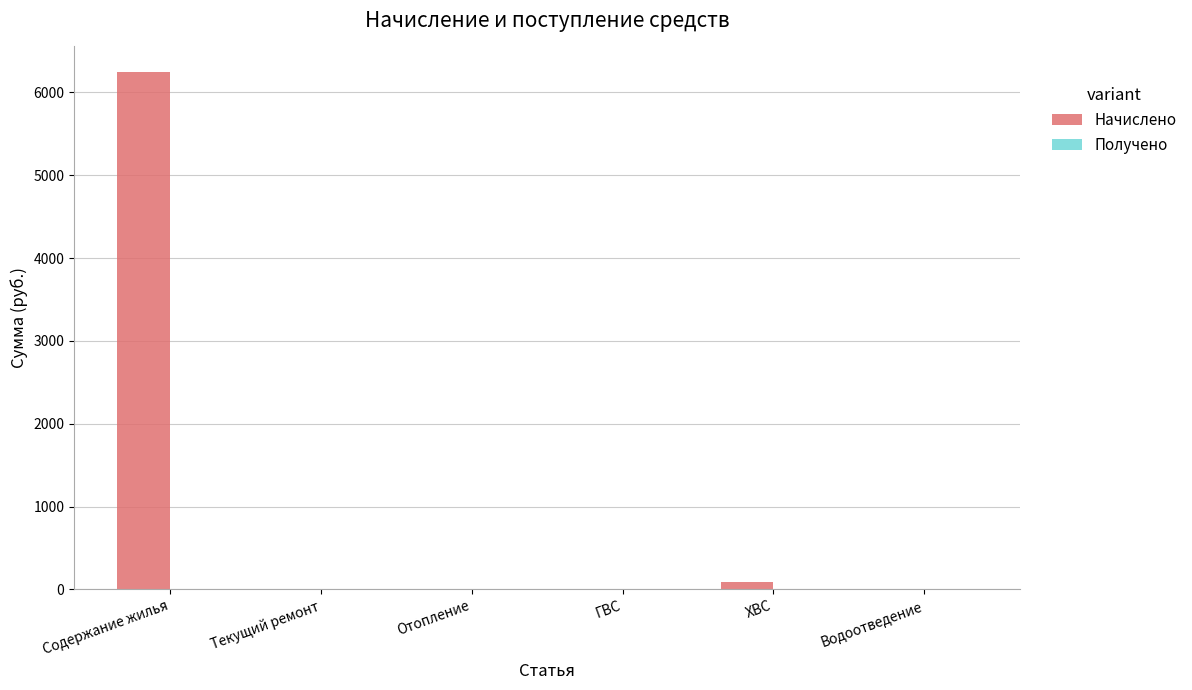

What is the change in value from Содержание жилья to ГВС?

-6243.5